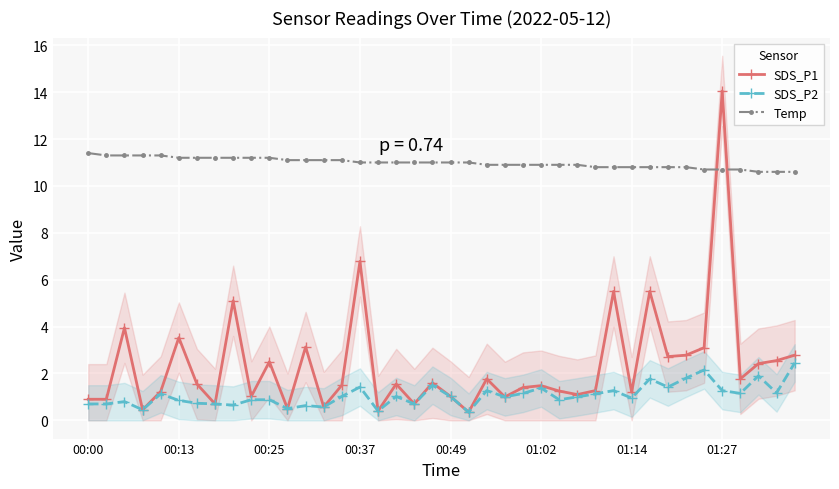

Count the Temp values in the range 10 to 11.

25